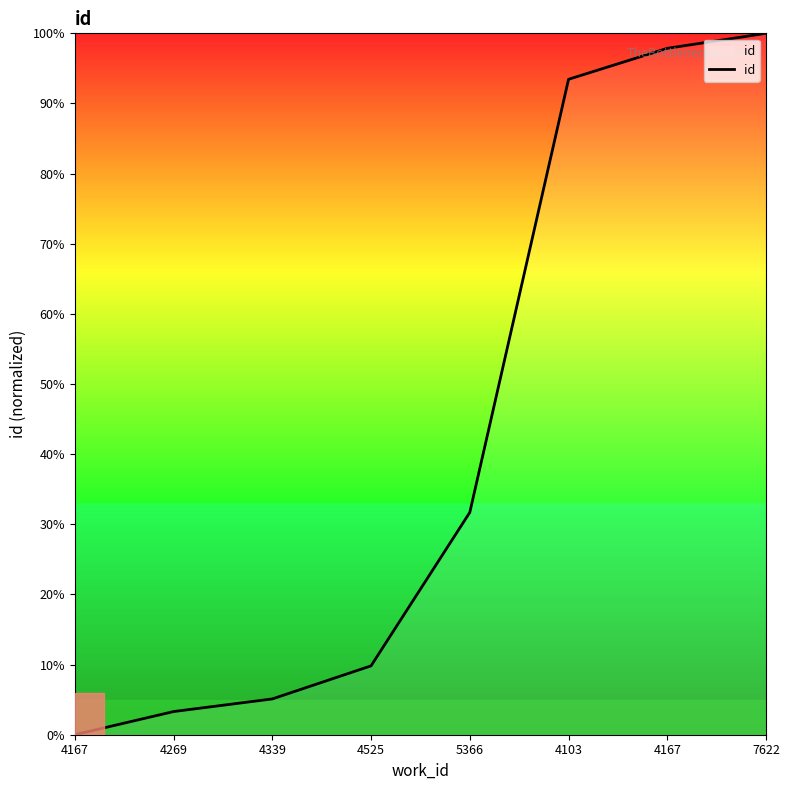

Between 4339 and 4525, which is larger?

4525